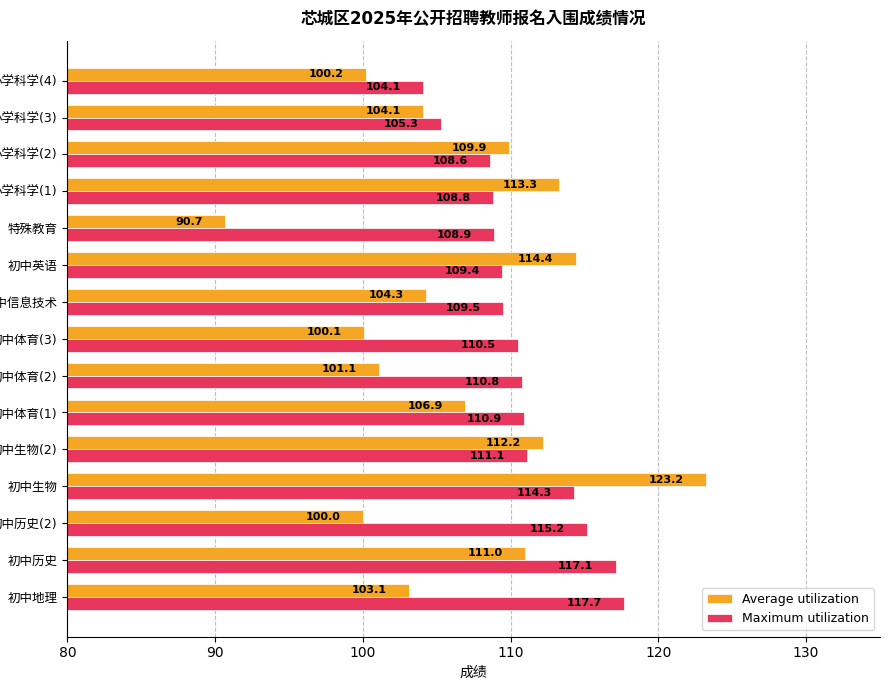

At how many categories does at least one series exceed 110?

10